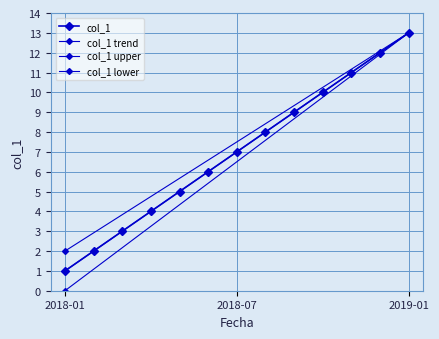

Which label corresponds to the smallest value in the chart?

2018-01